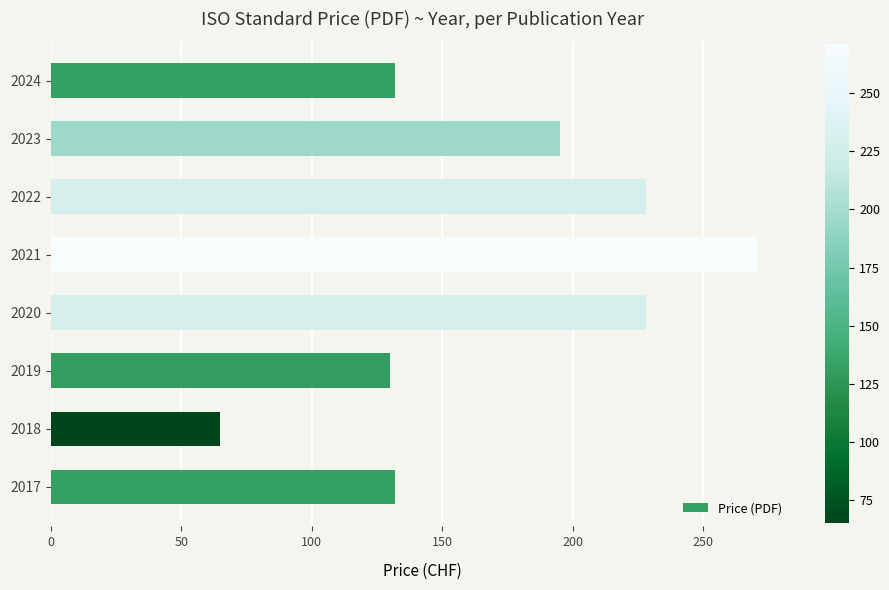

Between 2018 and 2020, which is larger?

2020